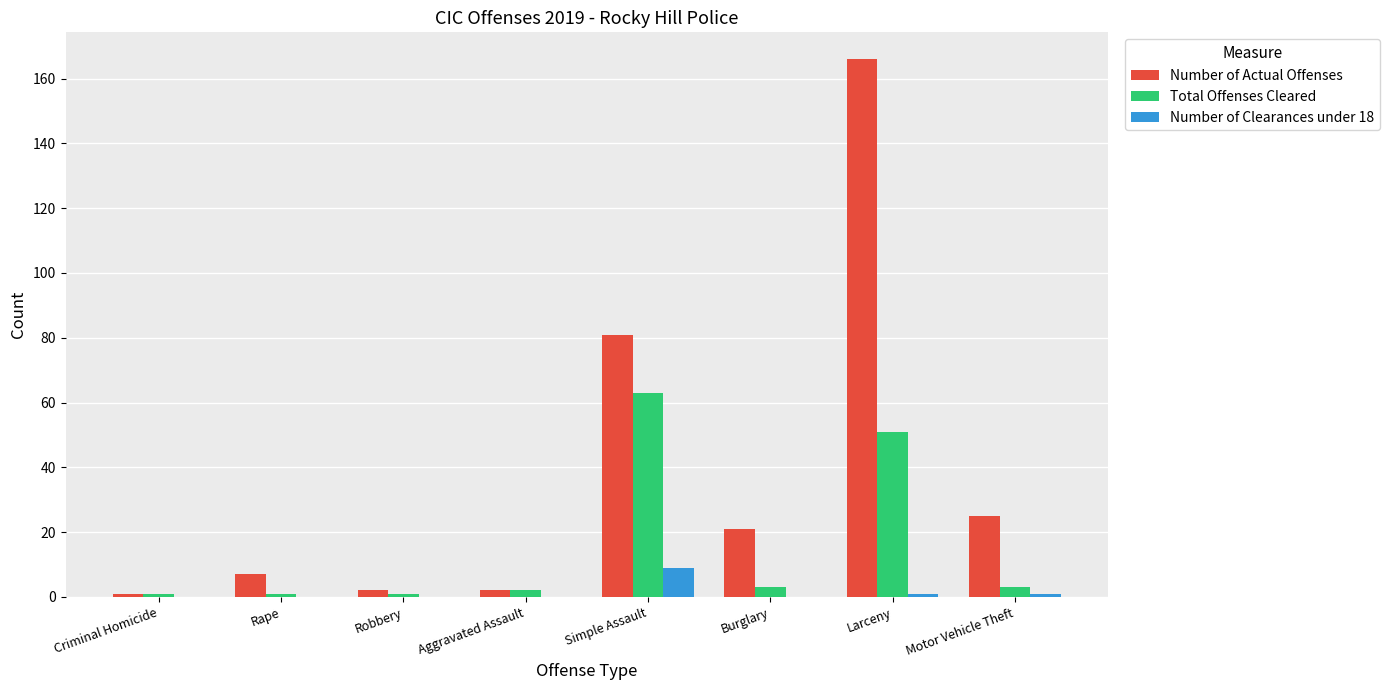

What is the highest value of the Number of Actual Offenses series?

166